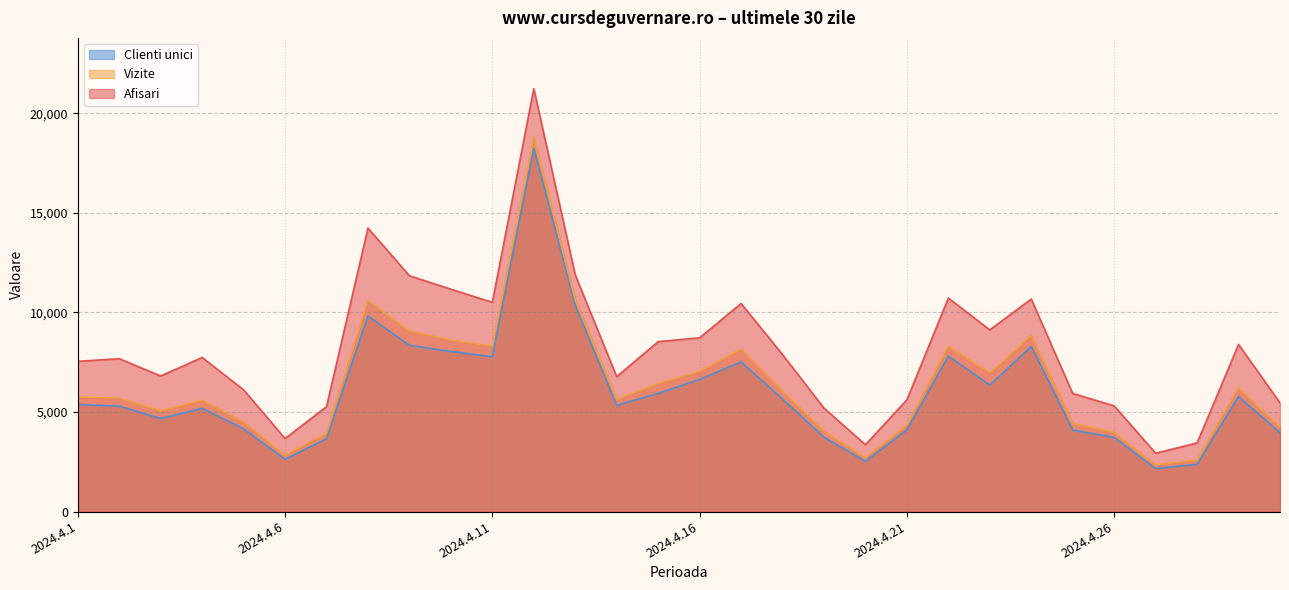

What is the maximum value shown in the chart?

21241